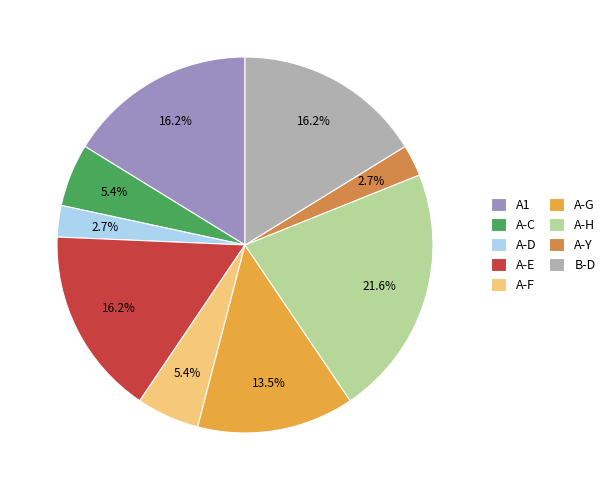

How many slices are in this pie chart?

9